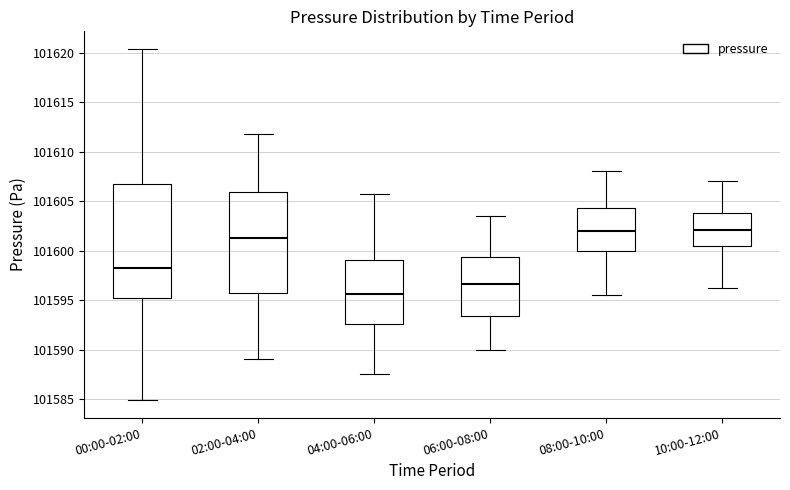

Which box's median line is the lowest?

04:00-06:00